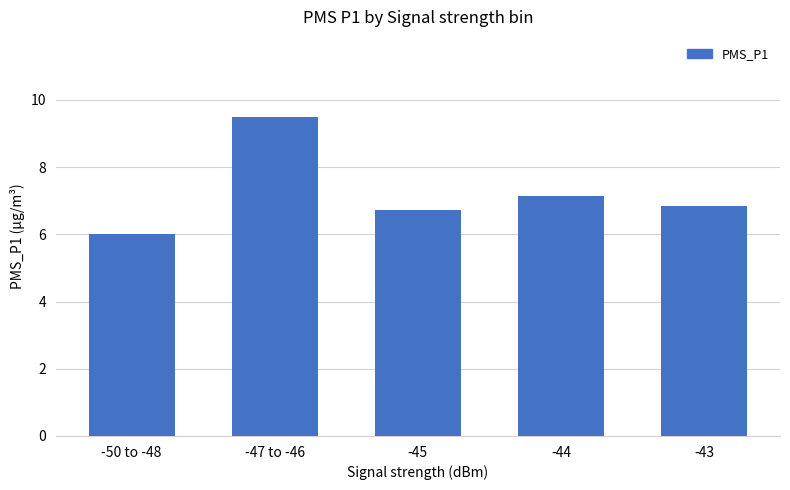

The chart shows a value of 3.0 at -44. True or false?

False